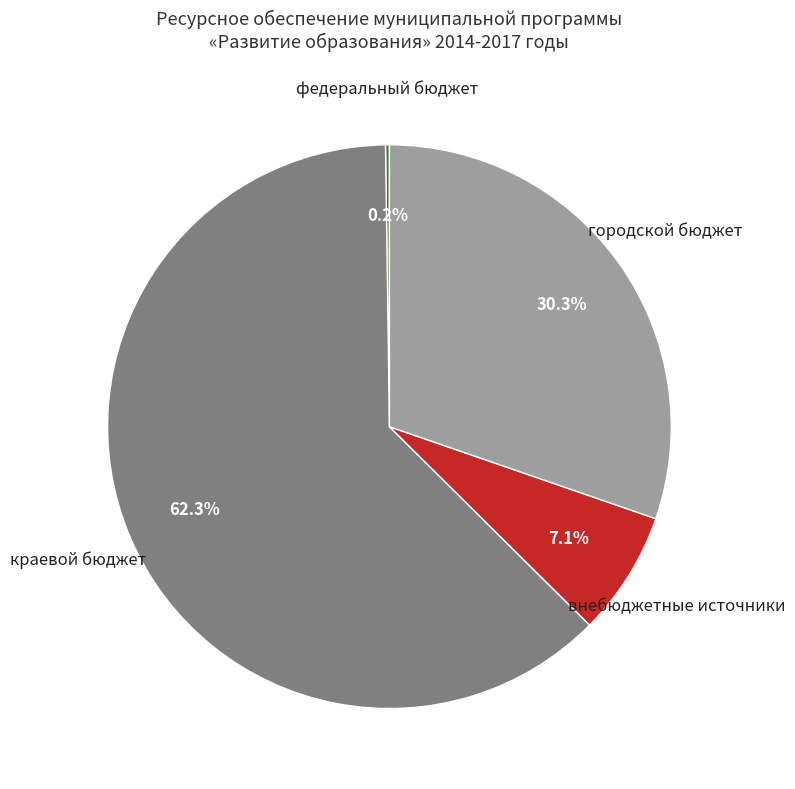

Is it true that внебюджетные источники is 15% of the pie?

False